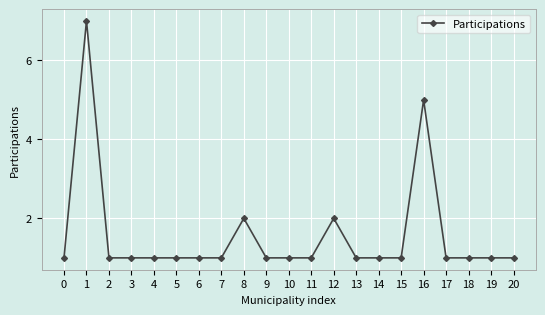

The chart shows a value of 2 at 0. True or false?

False